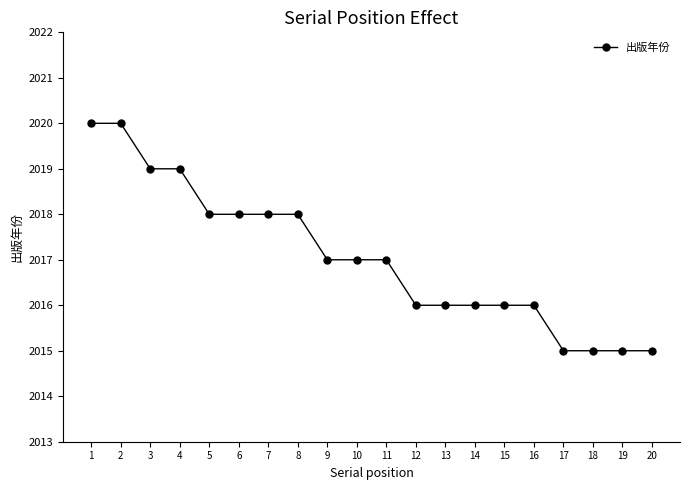

What is the value of the 17th point from the left?

2015